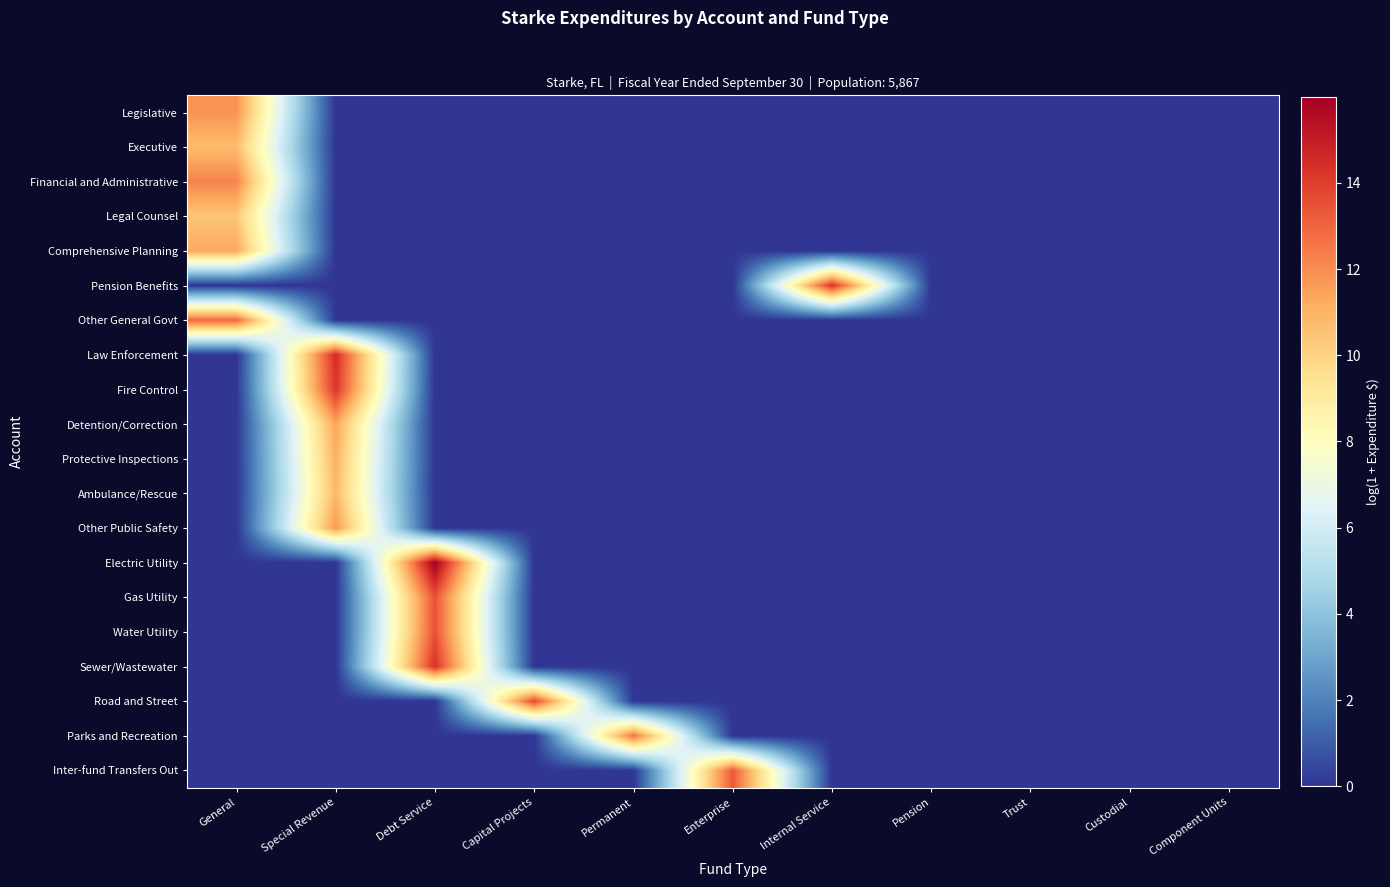

Which series has the largest range (max minus min)?

Electric Utility